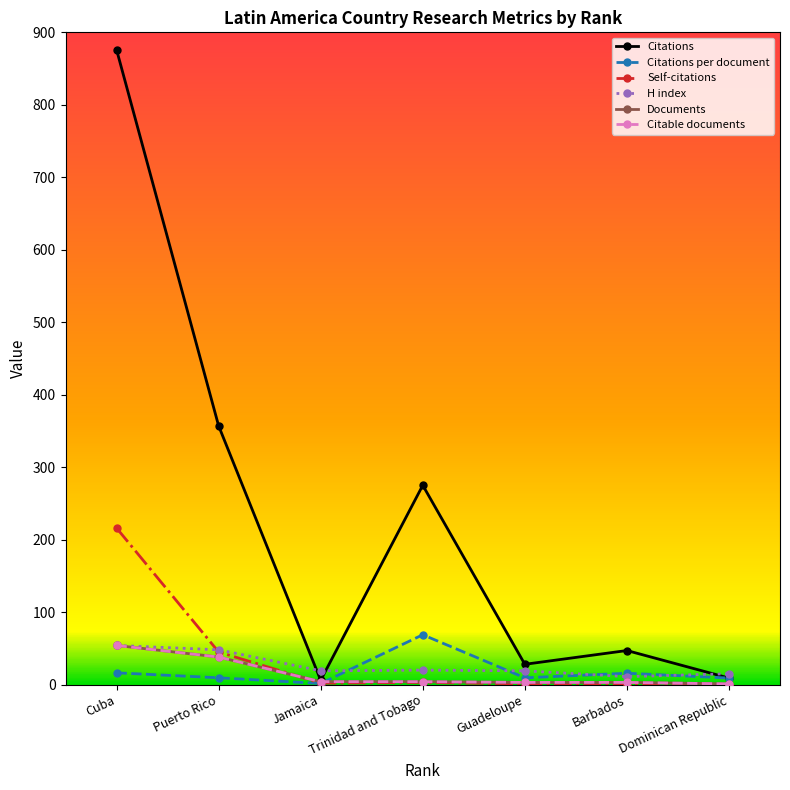

Is this an area chart (filled region under the line)?

No